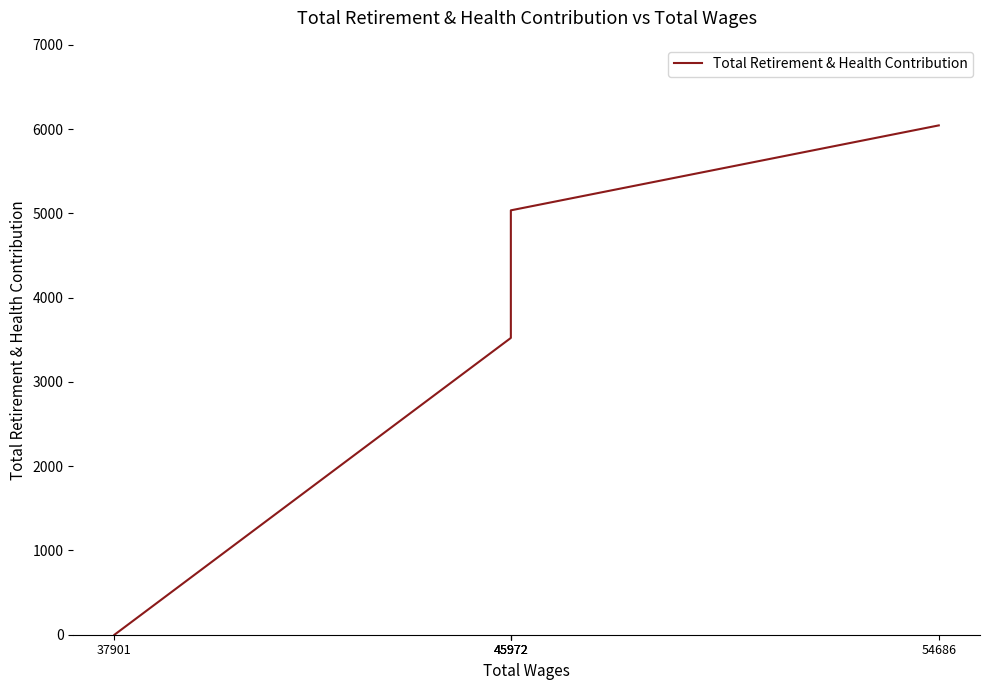

Where is the data nearest to the value 3022?

45972